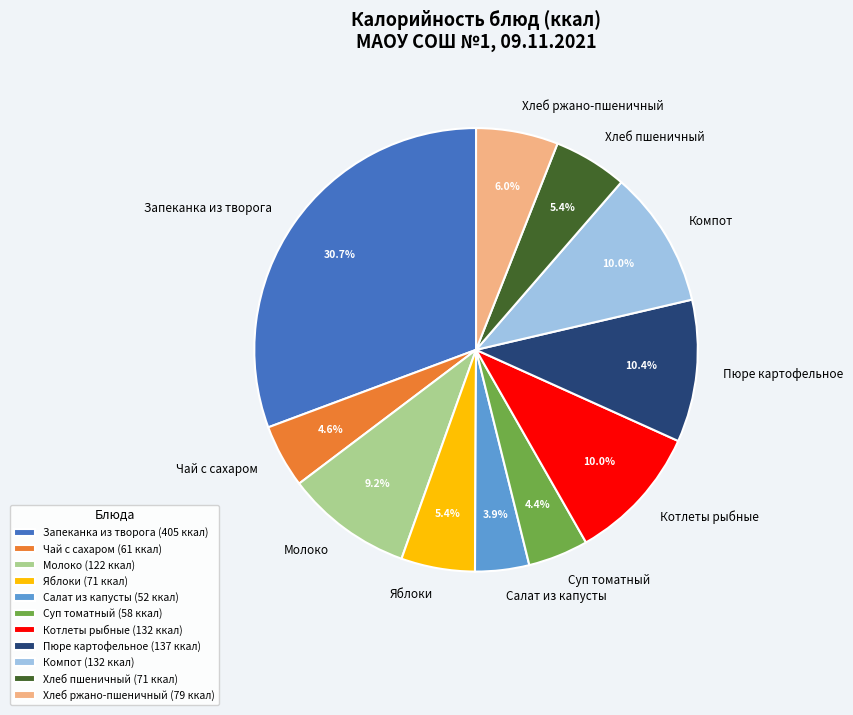

What is the largest slice in the pie chart?

Запеканка из творога